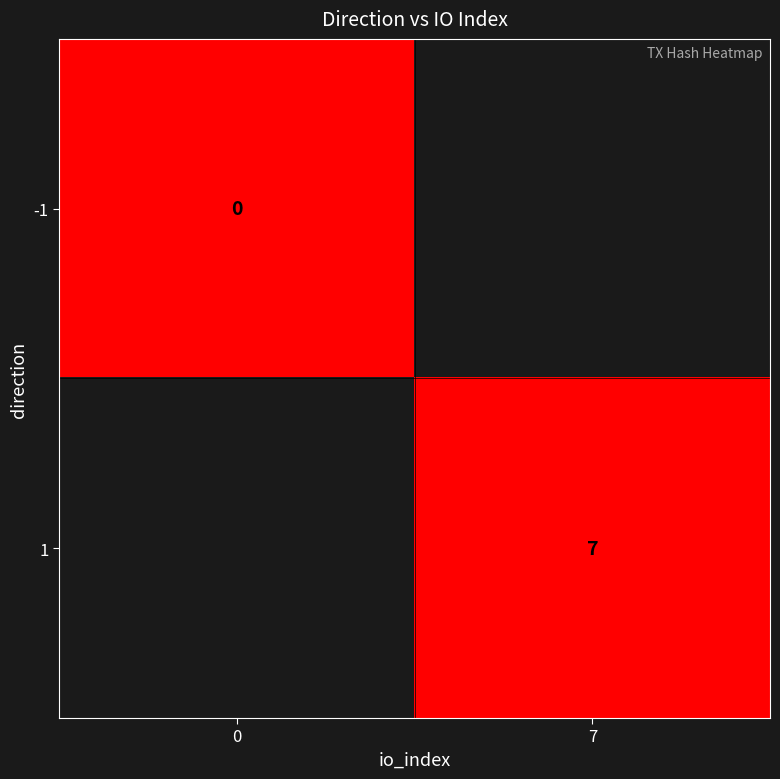

Is it true that 1 equals 3 at 7?

False